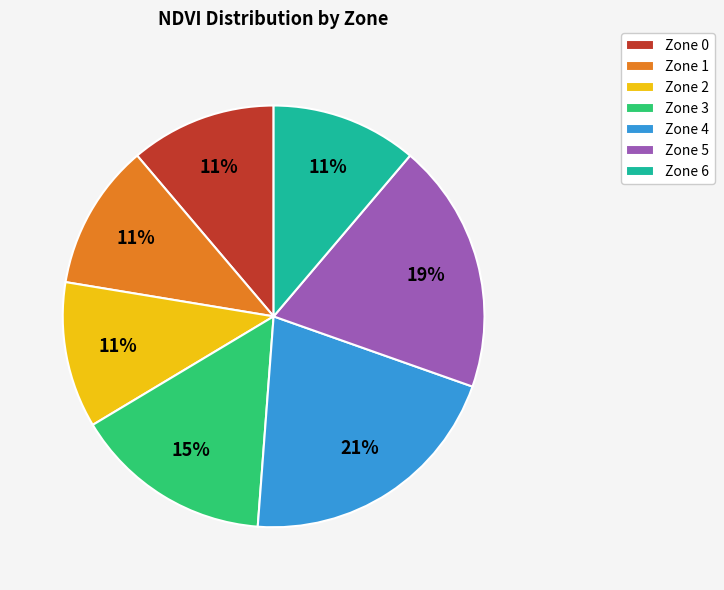

Combined, do Zone 0 and Zone 2 account for over 50%?

No